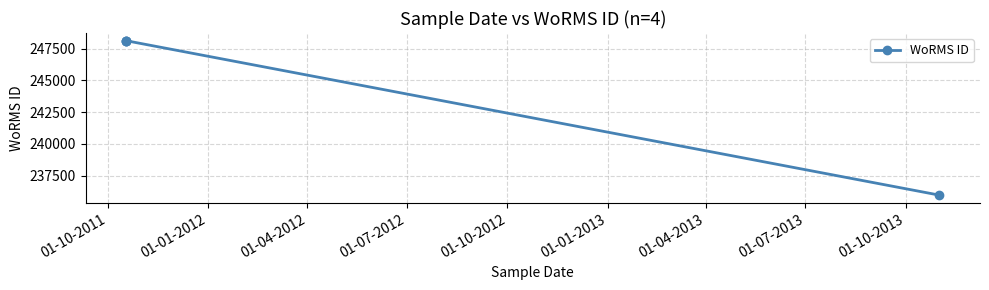

Does the chart display data point markers on the line(s)?

Yes